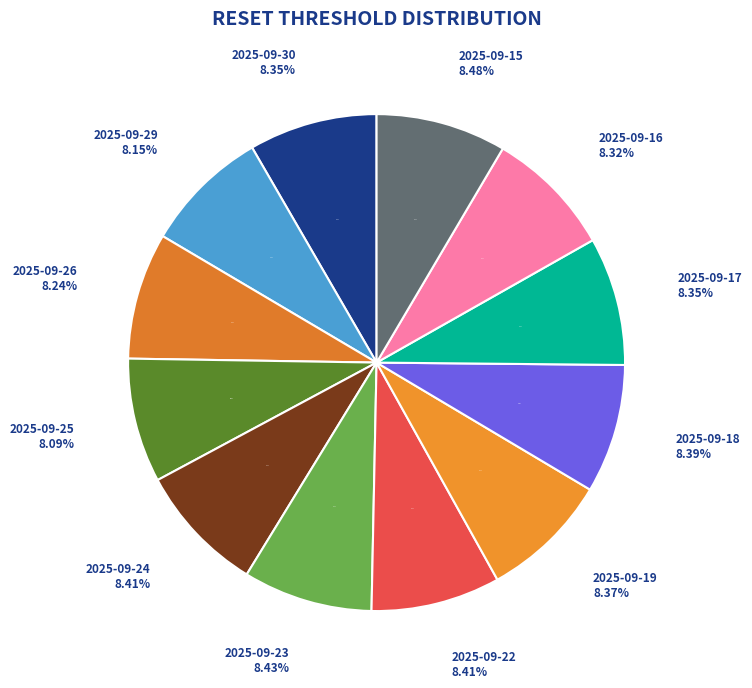

How many slices are in this pie chart?

12